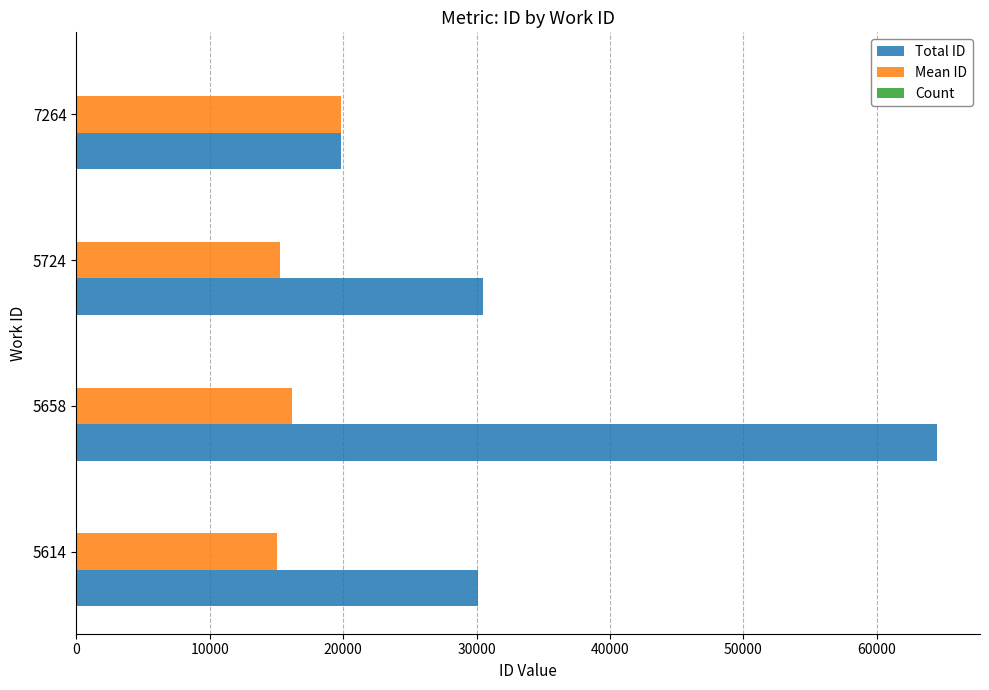

Which series changed the most between 5614 and 5658?

Total ID